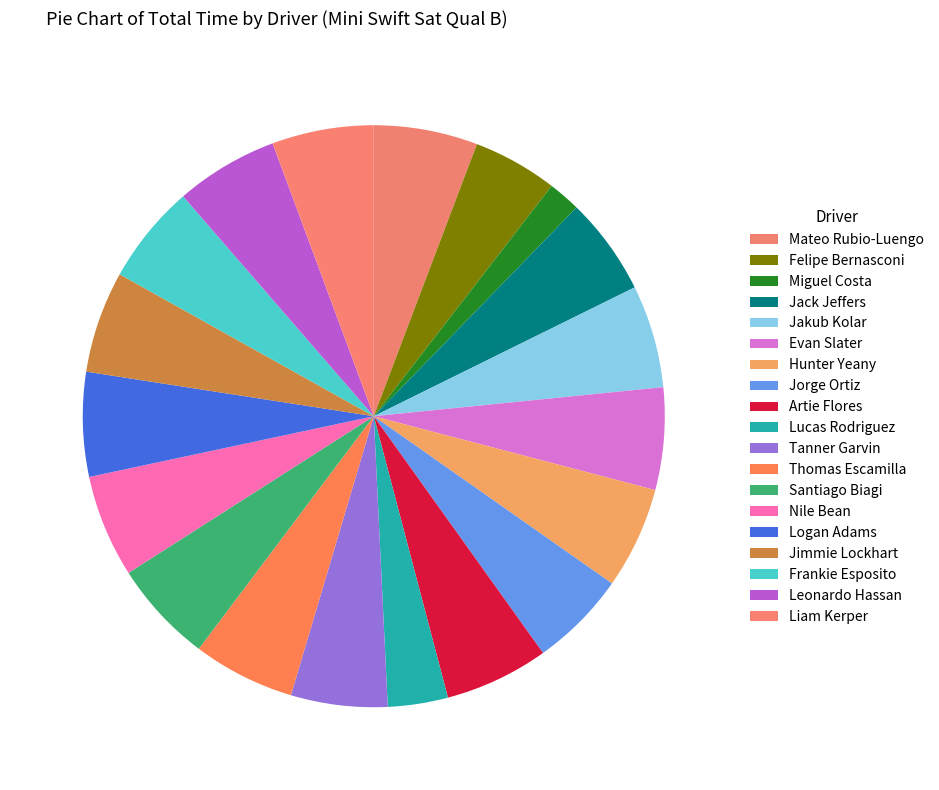

How many segments does this pie chart have?

19